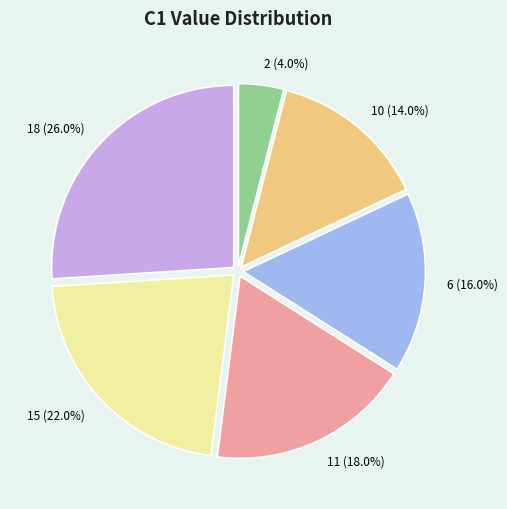

What is the total percentage of 11 and 18?

44.0%